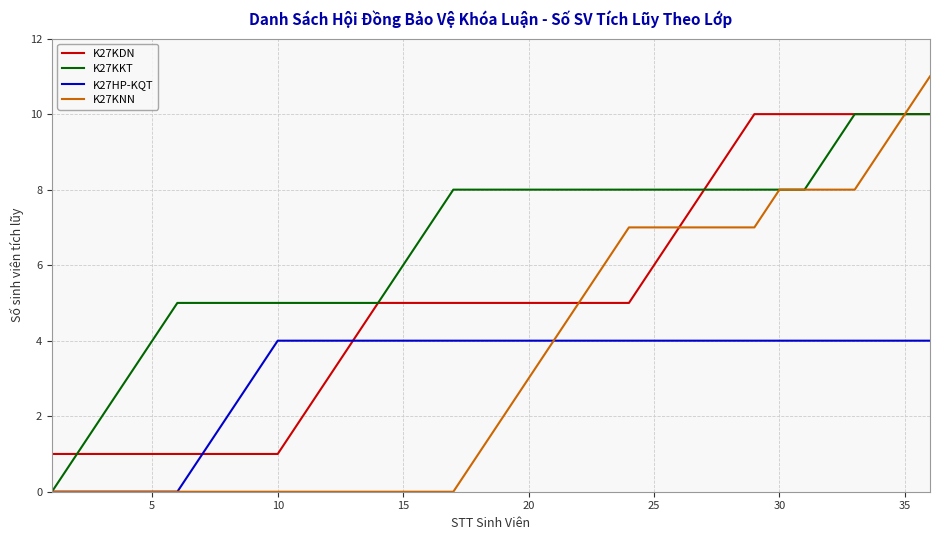

Which series has the largest total across all categories?

K27KKT